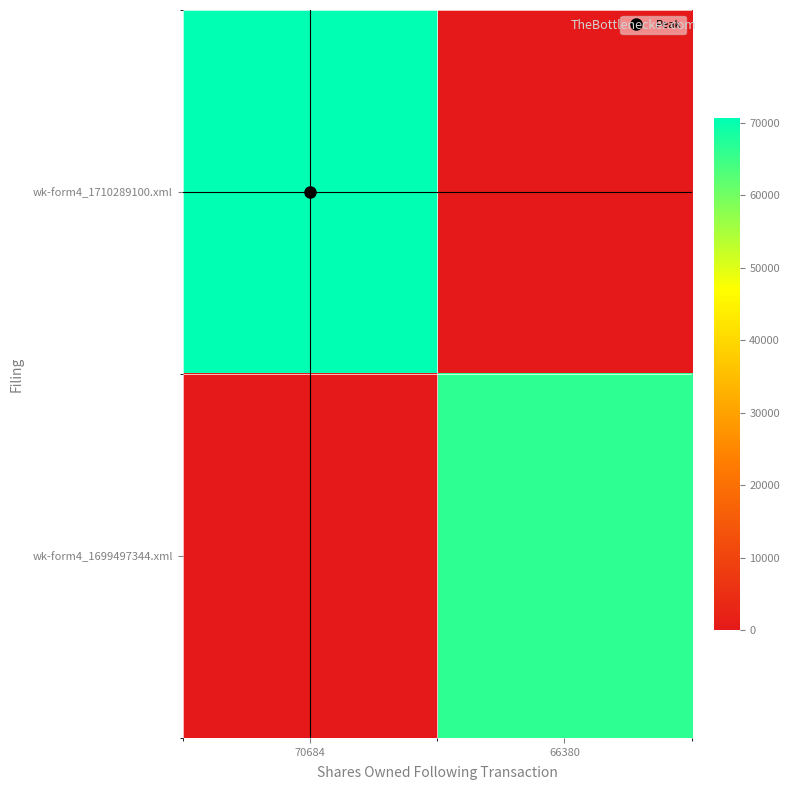

List the series in order of their peak value, highest first.

wk-form4_1710289100.xml, wk-form4_1699497344.xml